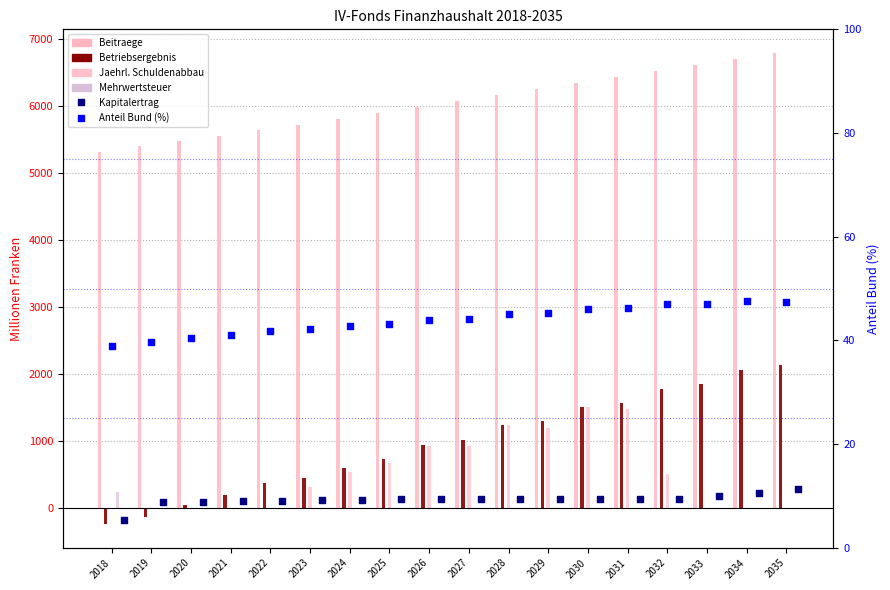

Is the value of Betriebsergebnis at 2030 greater than the value of Mehrwertsteuer at 2026?

Yes